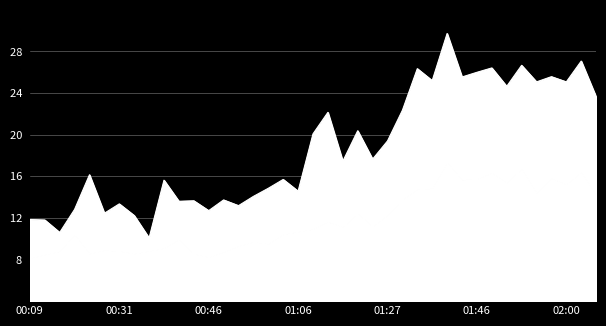

What is the total value across all series at 01:46?

26.0